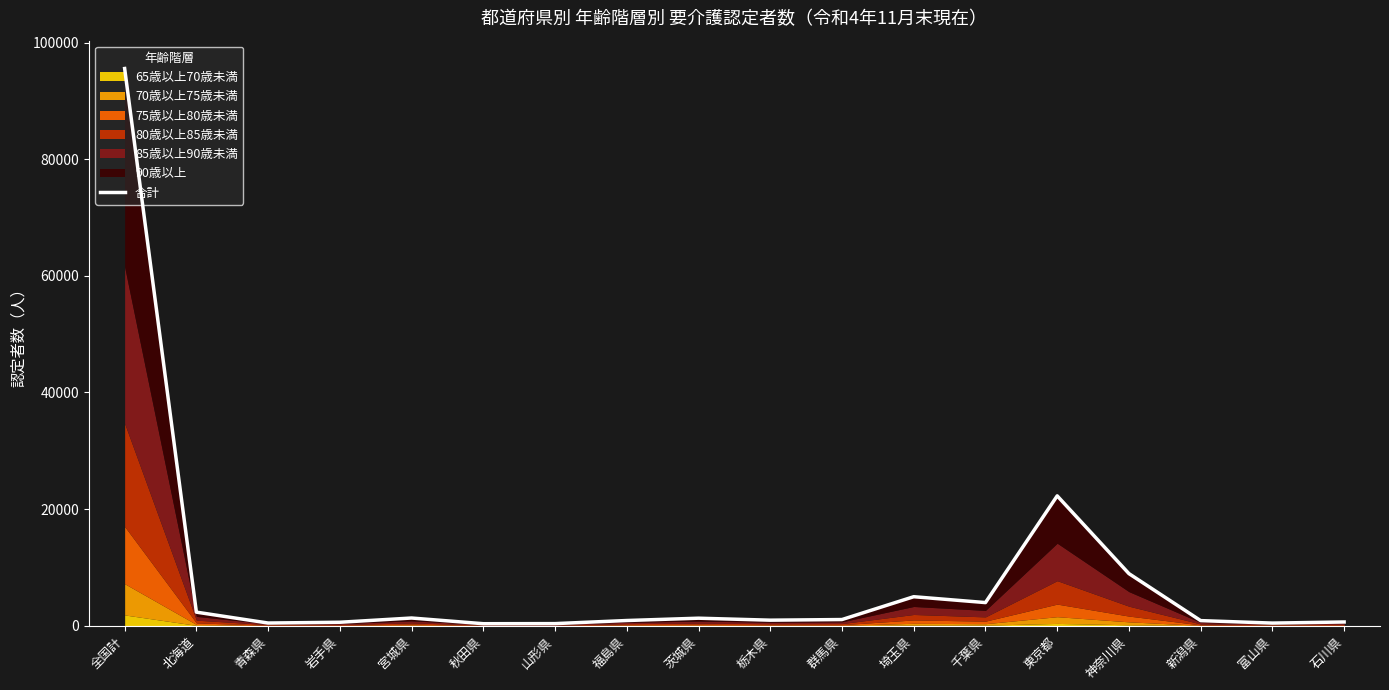

Where is the first local maximum?

宮城県